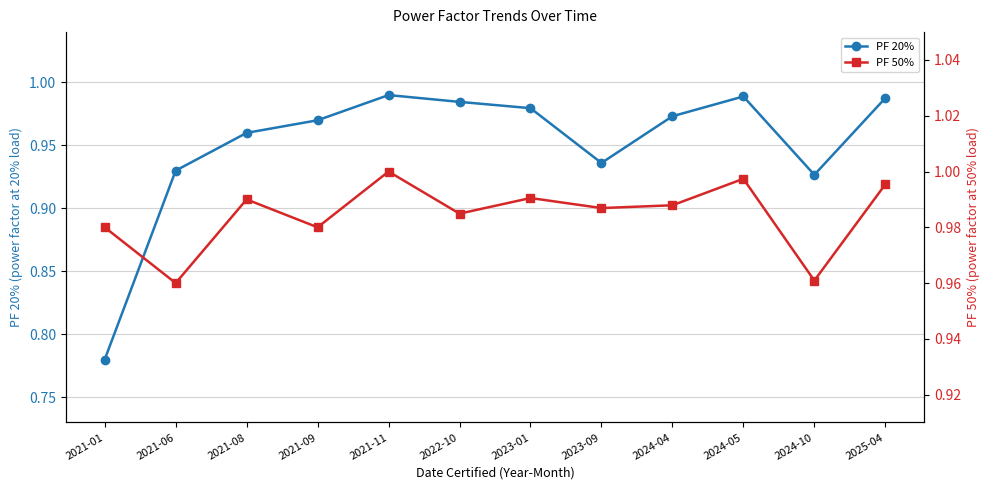

True or false: PF 20% and PF 50% intersect in this chart.

False